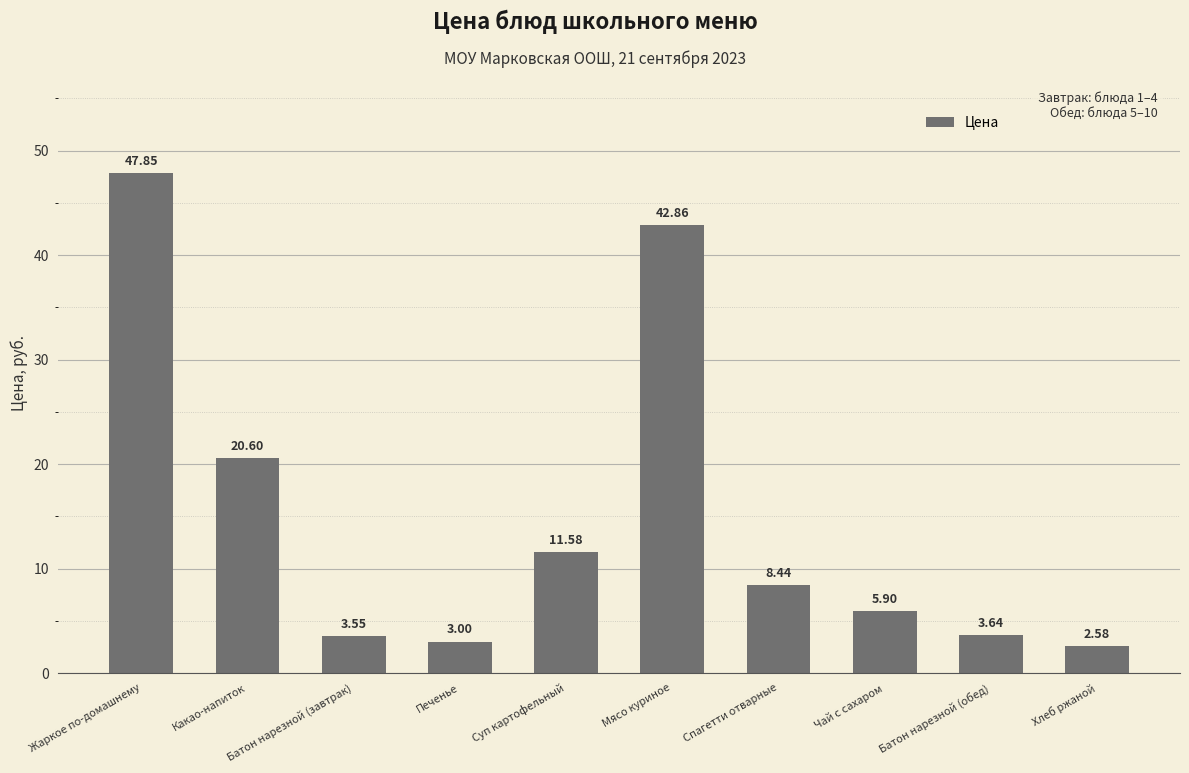

What is the ratio of the value at Какао-напиток to the value at Спагетти отварные?

2.4